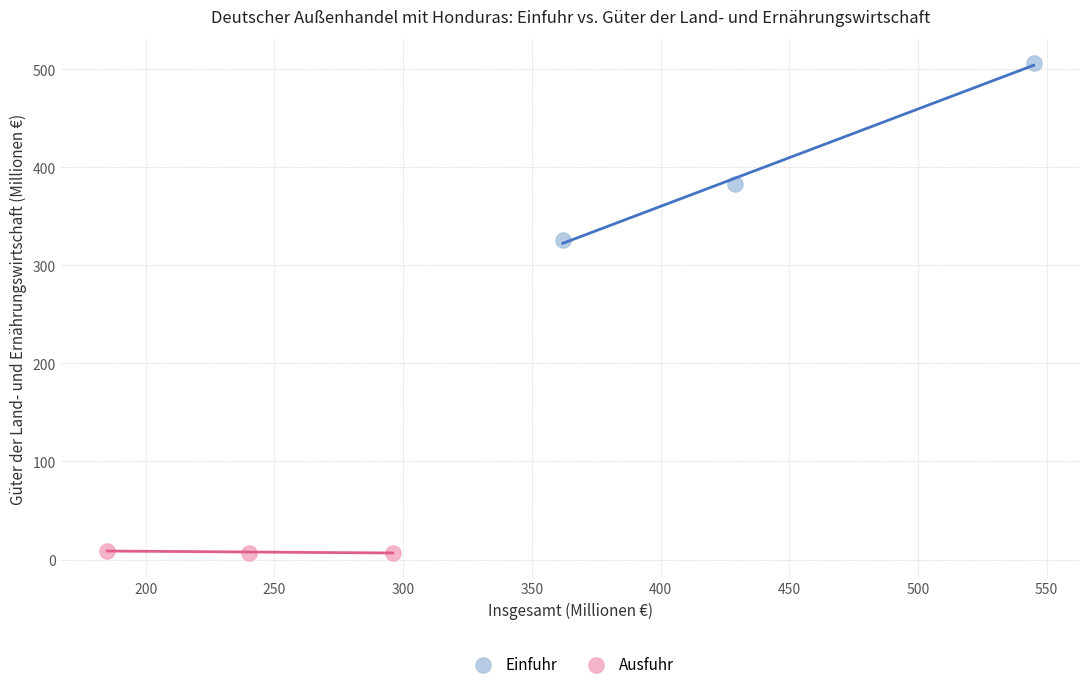

What are all the series names shown in the legend?

Einfuhr, Ausfuhr